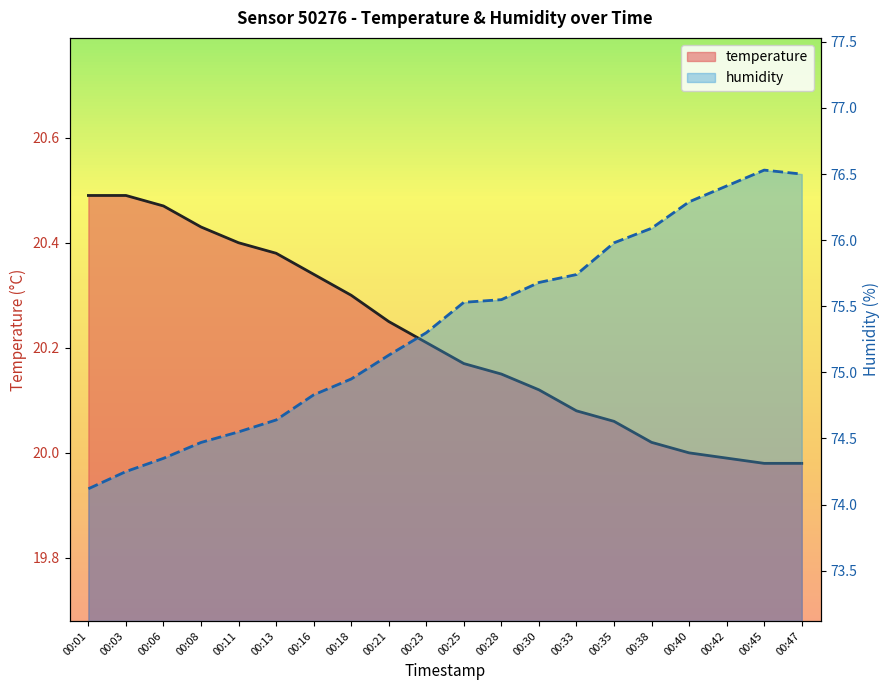

What is the highest value of the temperature series?

20.5